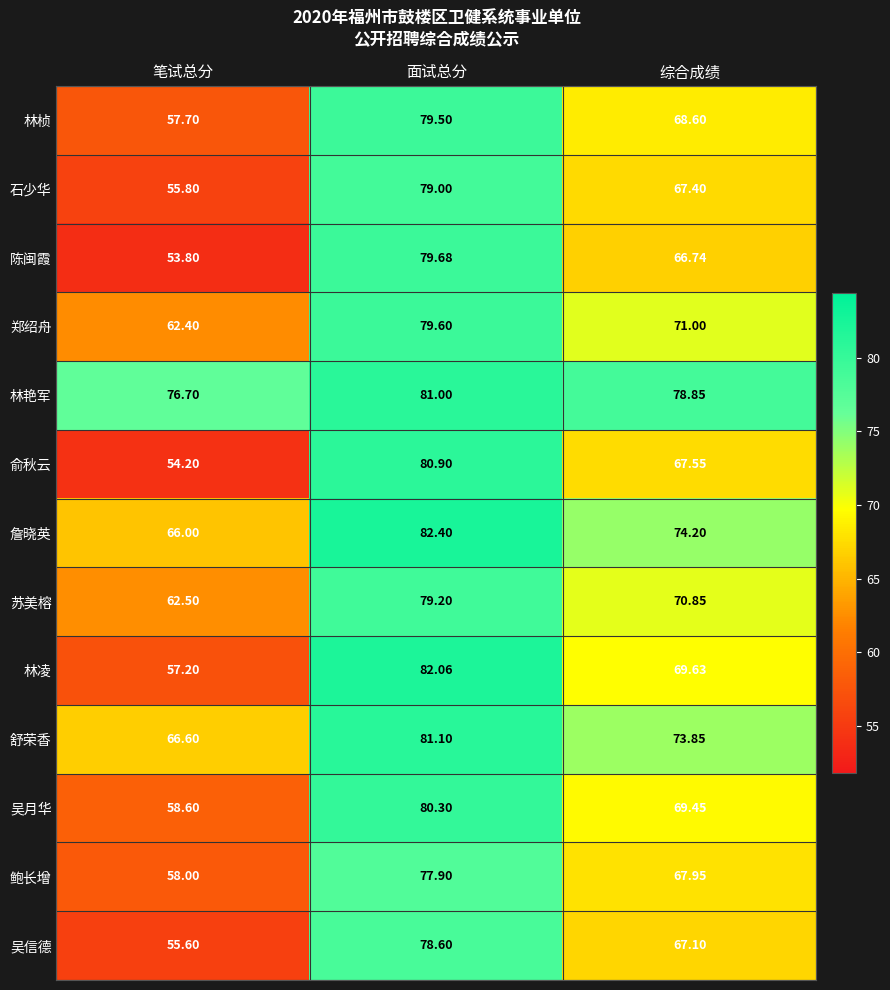

Which series has the largest total across all categories?

林艳军